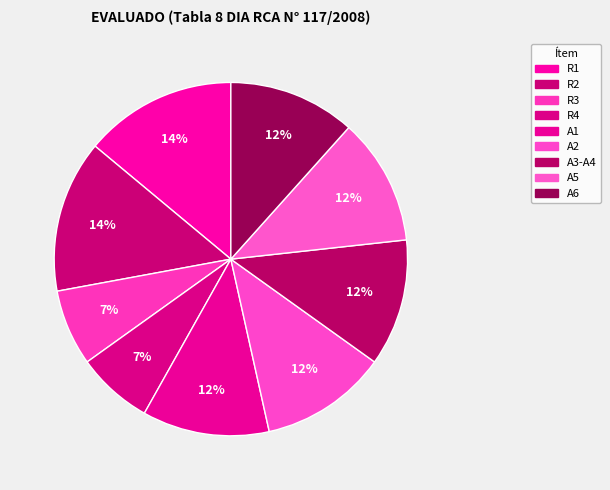

To the nearest percent, what percentage of the pie is A6?

12%